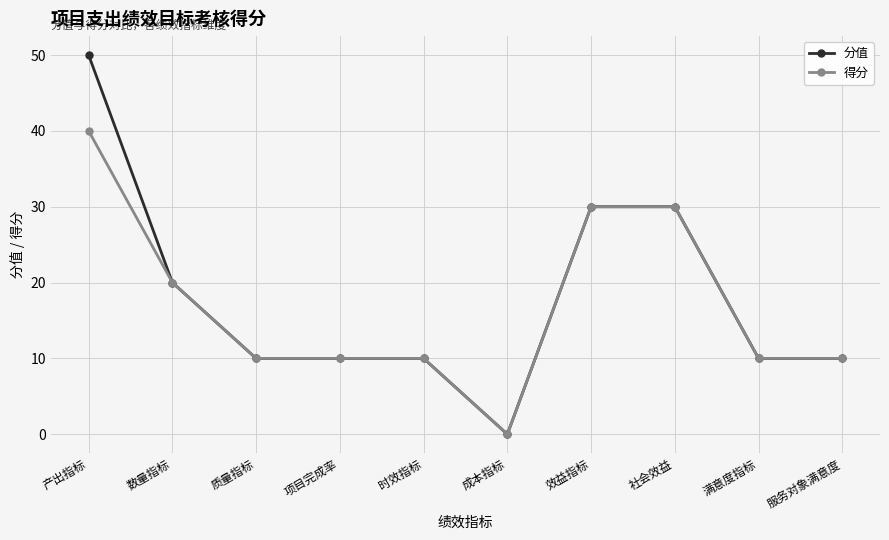

Which series has the widest spread of values?

分值